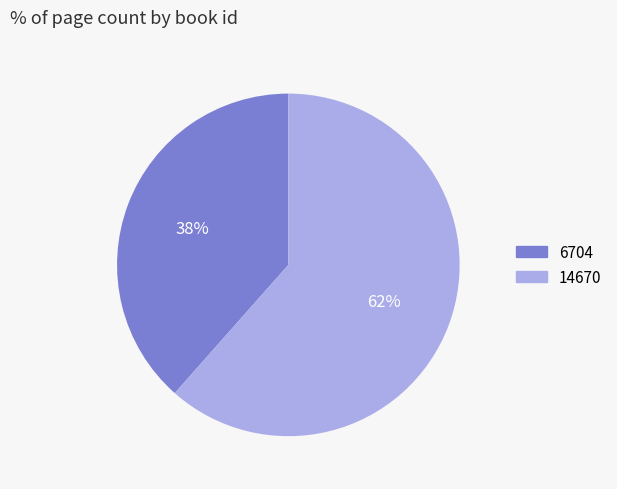

True or false: 6704 accounts for 44% of the total.

False